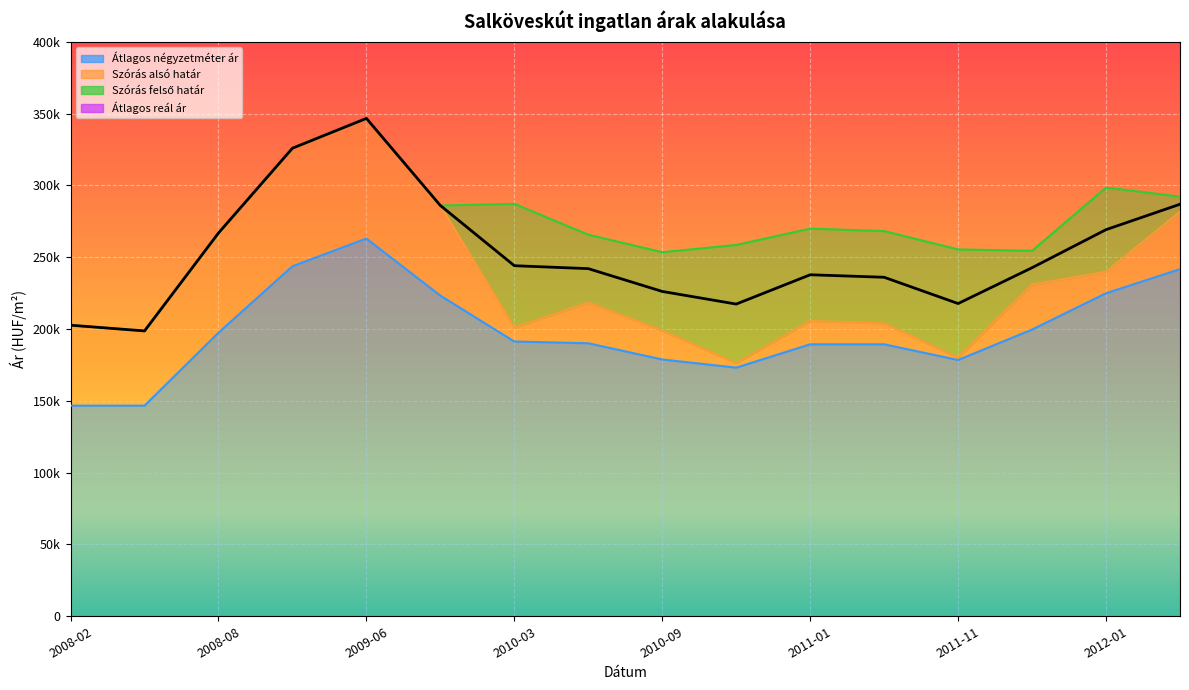

What is the label of the 6th point from the left?

2009-12